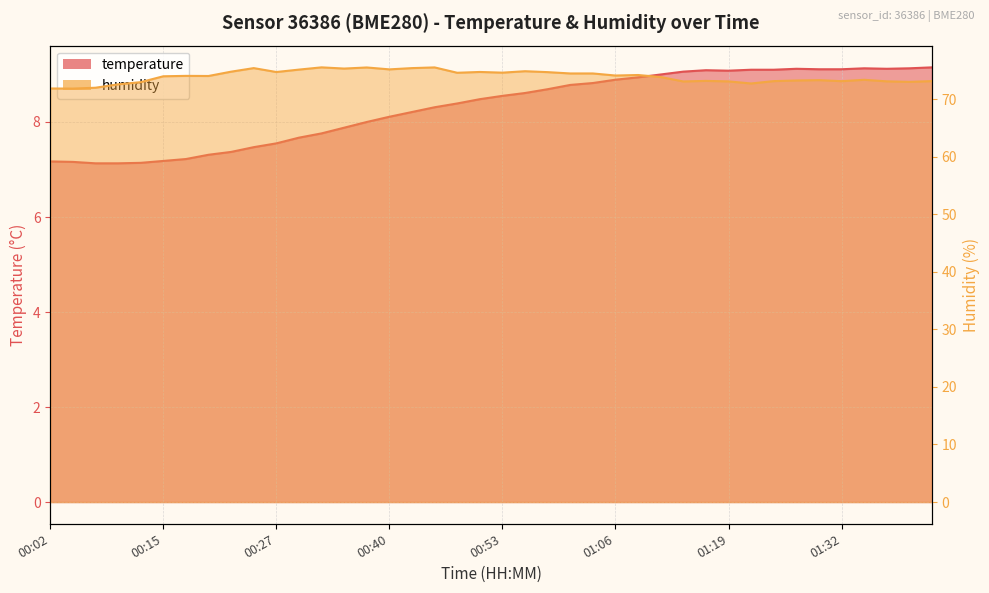

What is the sum of all humidity values?

2957.1